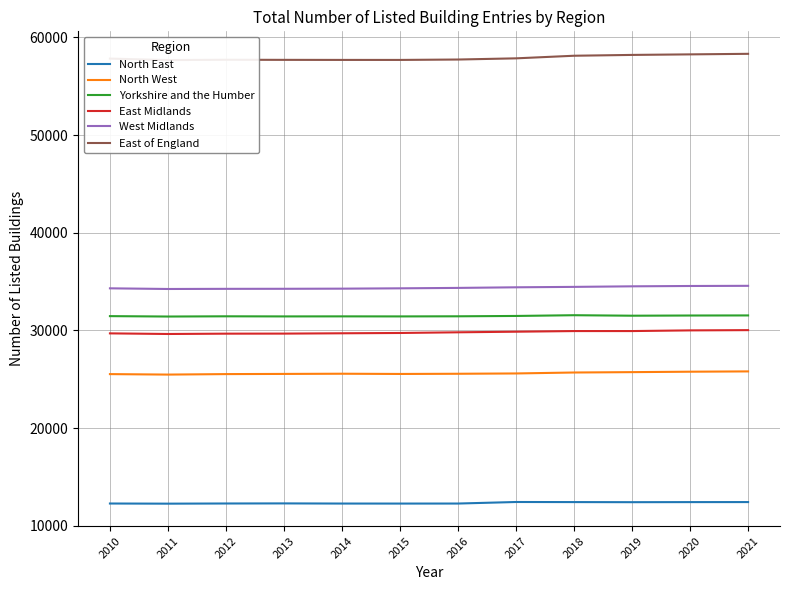

What are all the series names shown in the legend?

North East, North West, Yorkshire and the Humber, East Midlands, West Midlands, East of England